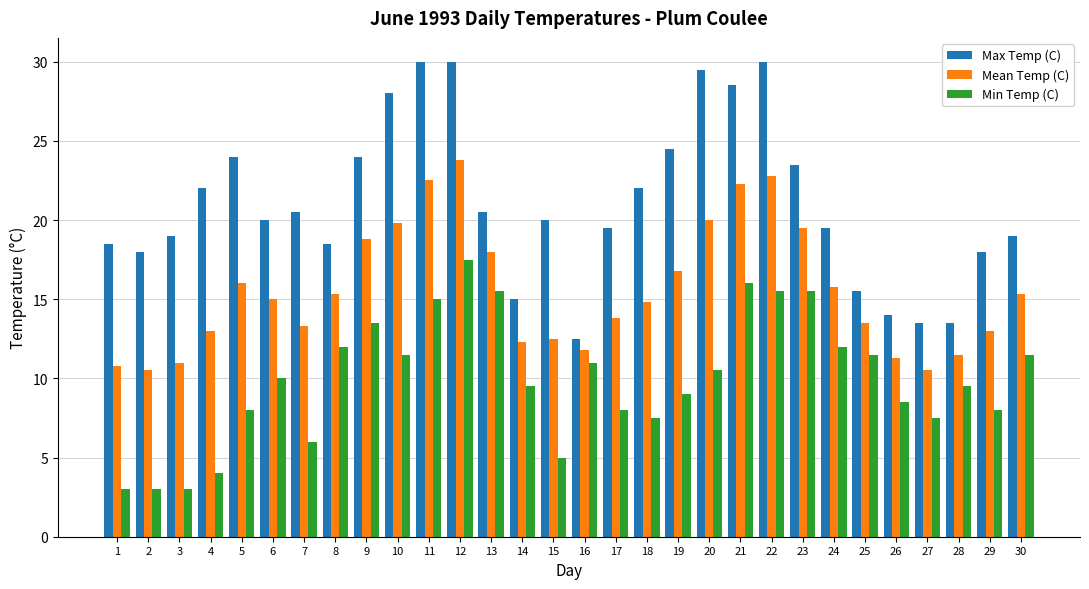

What is the sum of the Min Temp (C) values at 19 and 4?

13.0